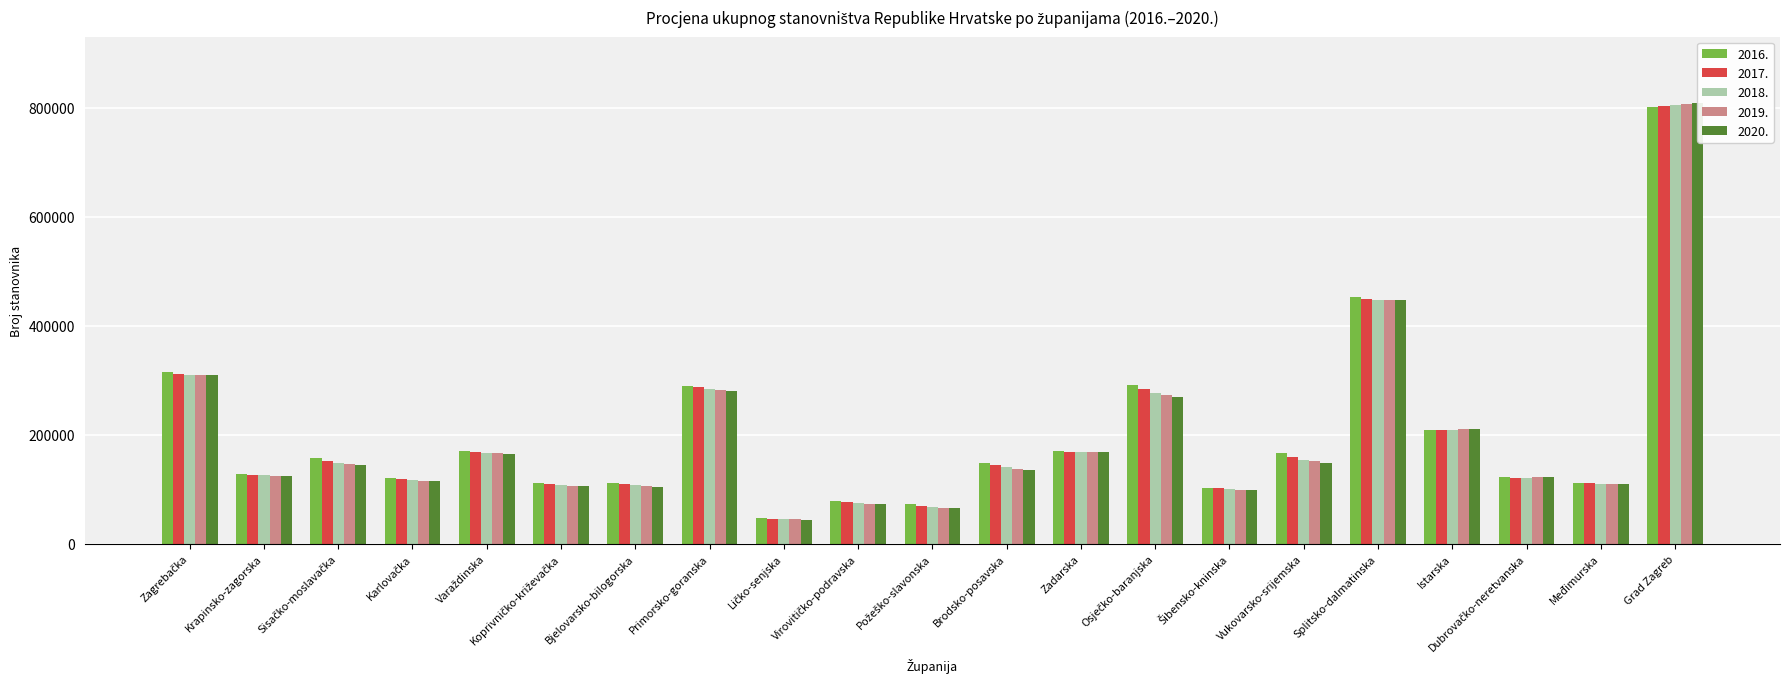

What is the value of the 2017. bar at the 10th from the left?

77086